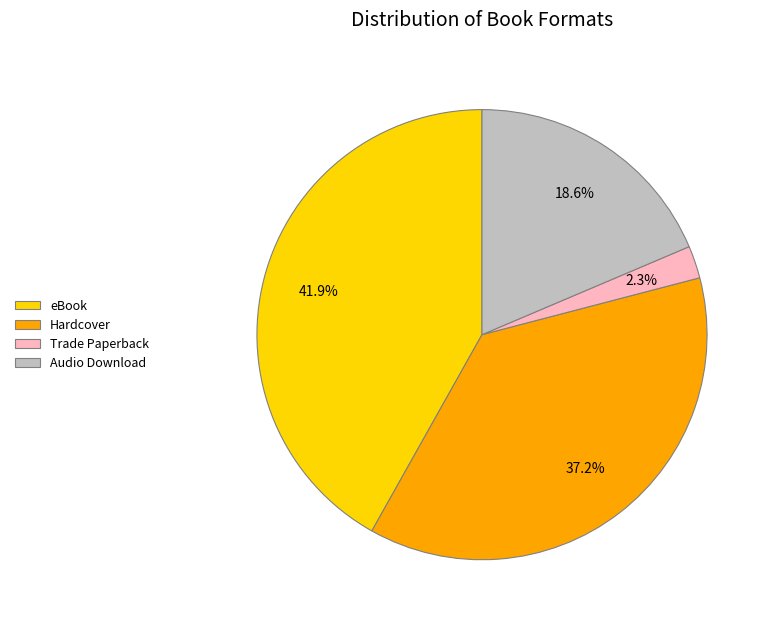

To the nearest percent, what is the difference between the eBook and Hardcover slice percentages?

5%